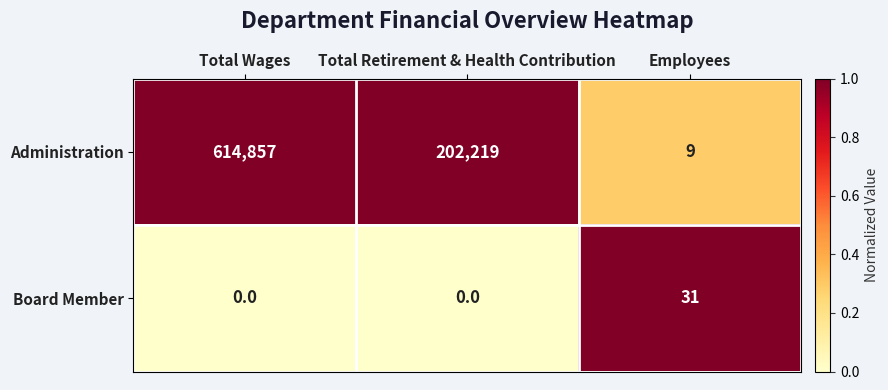

Which series has the largest range (max minus min)?

Administration